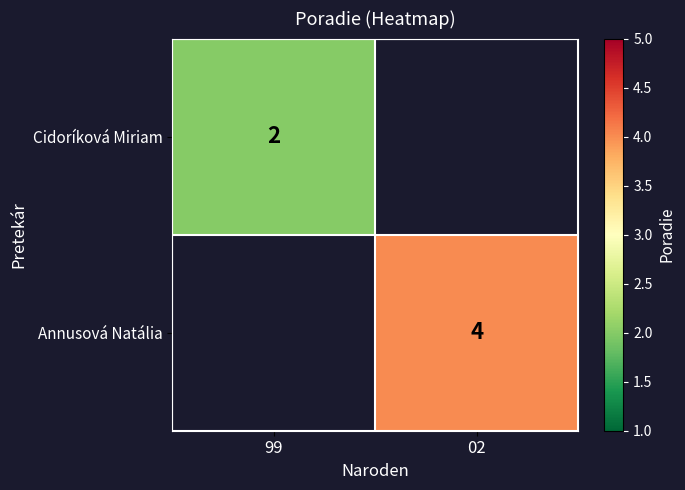

True or false: Cidoríková Miriam has a value of 3 at 99.

False